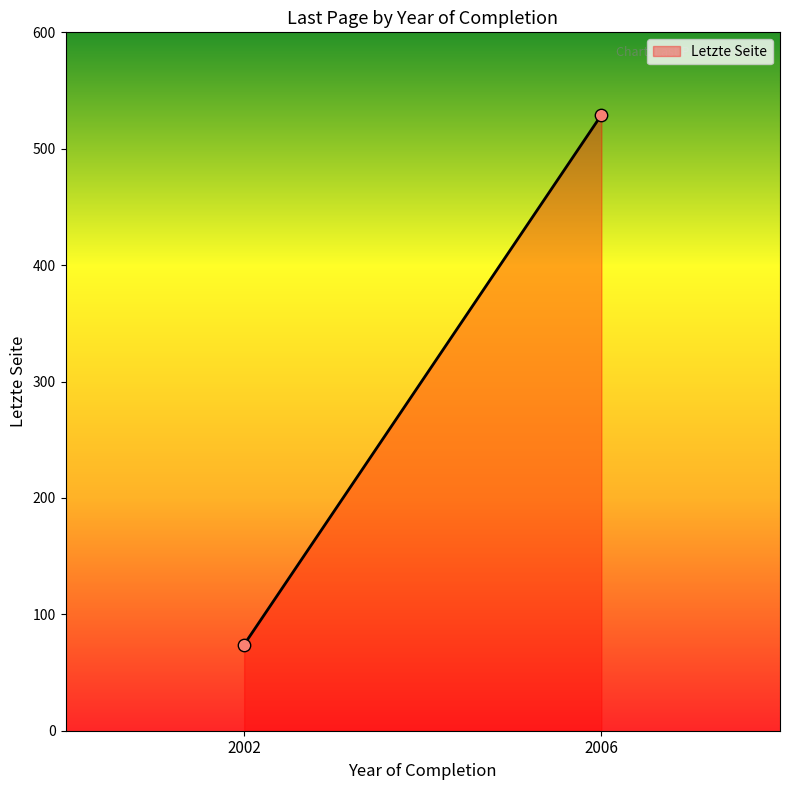

What is the average Y value?

302